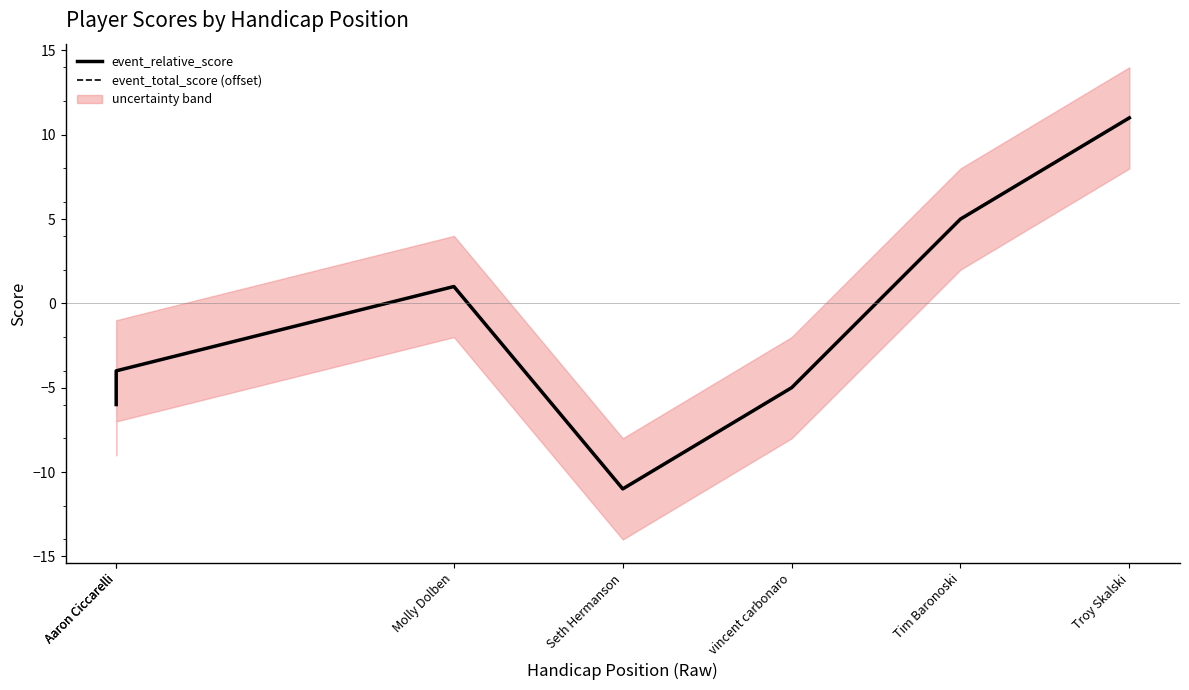

Reading left to right, transcribe all the data shown in this chart.

event_relative_score: -6	-4	1	-11	-5	5	11
event_total_score (offset): -6	-4	1	-11	-5	5	11